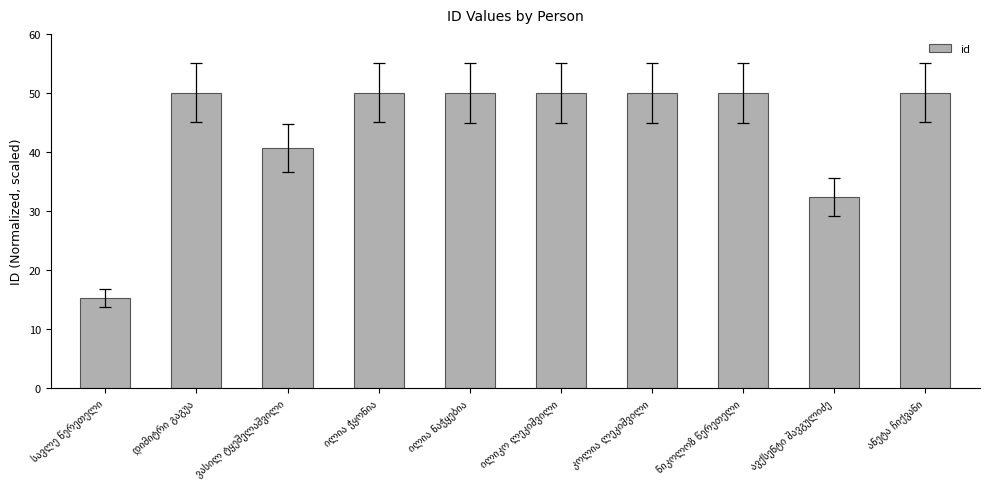

What is the smallest value displayed?

15.2